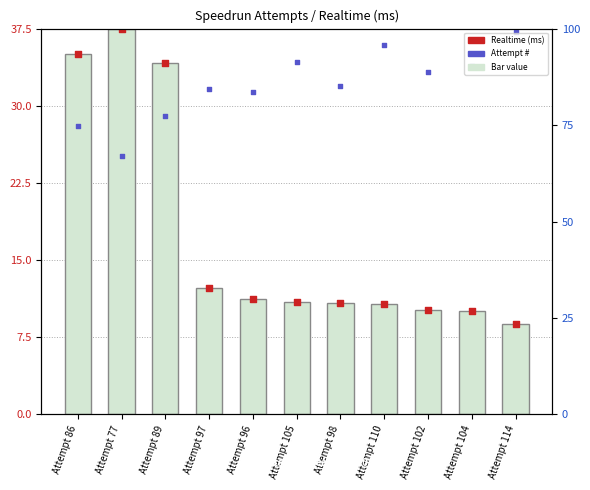

Which series has the largest total across all categories?

Attempt # marker